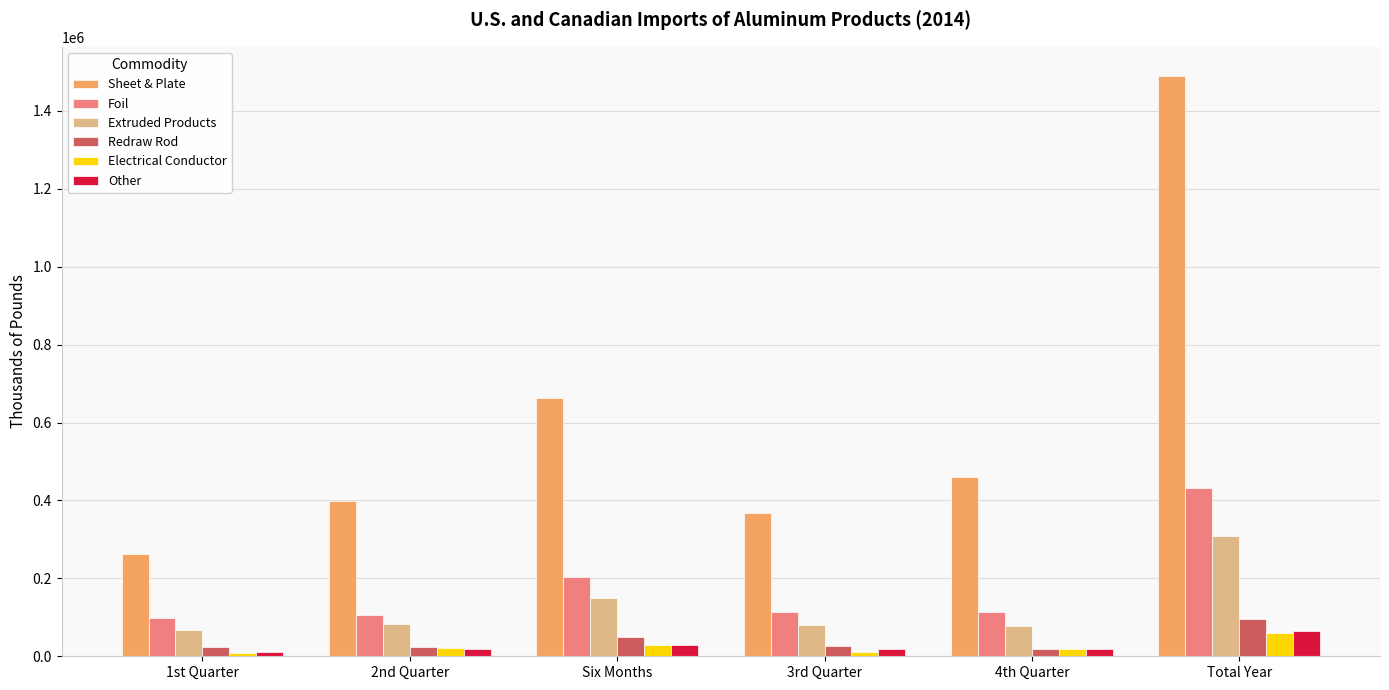

What is the label of the 3rd bar from the left?

Six Months